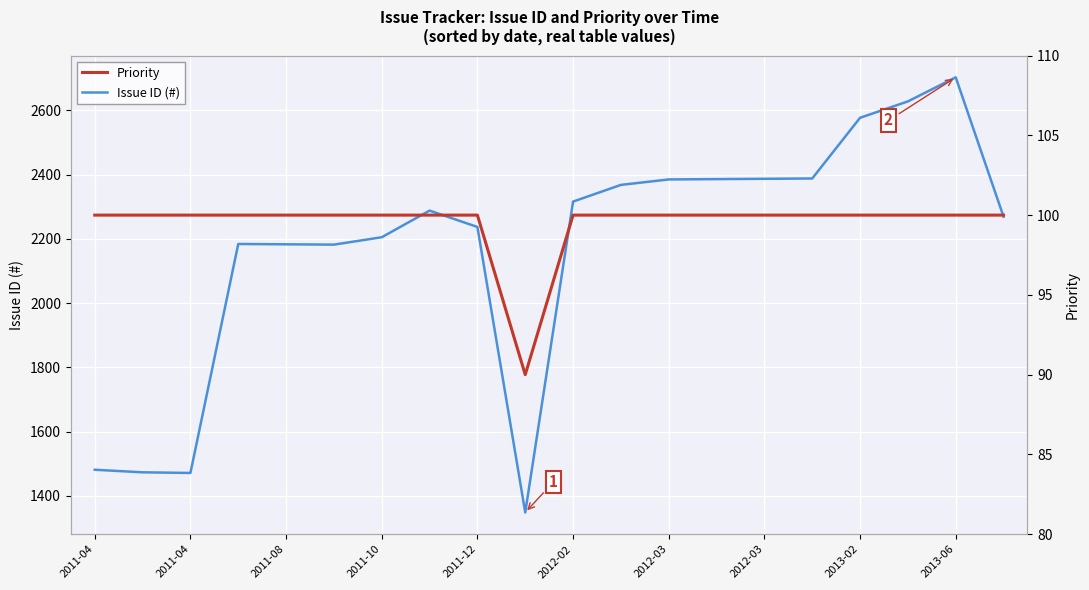

What is the maximum value for Issue ID (#)?

2703